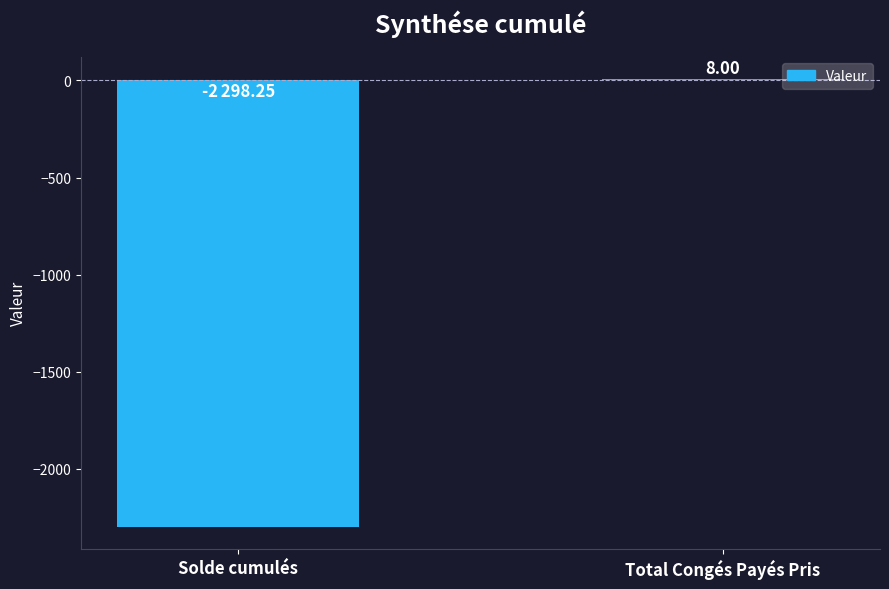

What is the average value?

-1145.1